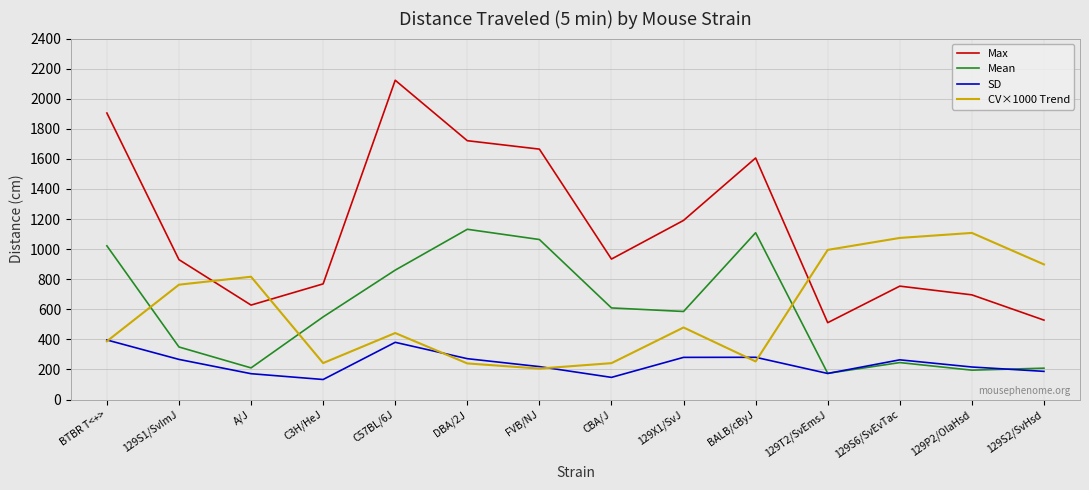

What is the difference between the Max values at 129S1/SvImJ and CBA/J?

4.0